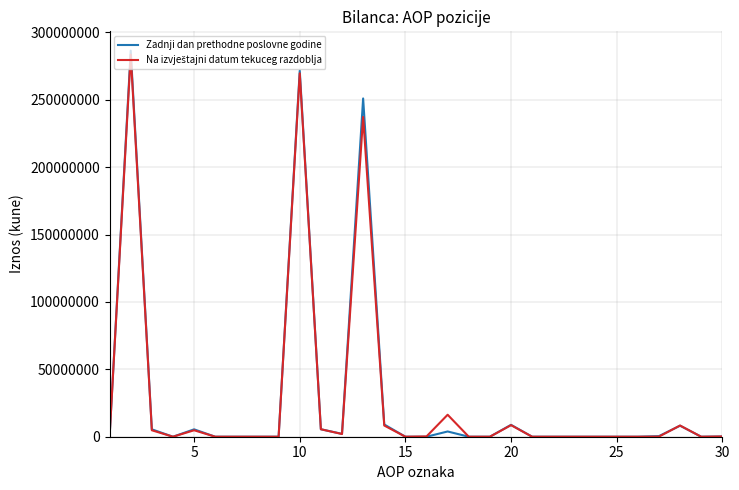

What is the maximum value for Zadnji dan prethodne poslovne godine?

286439026